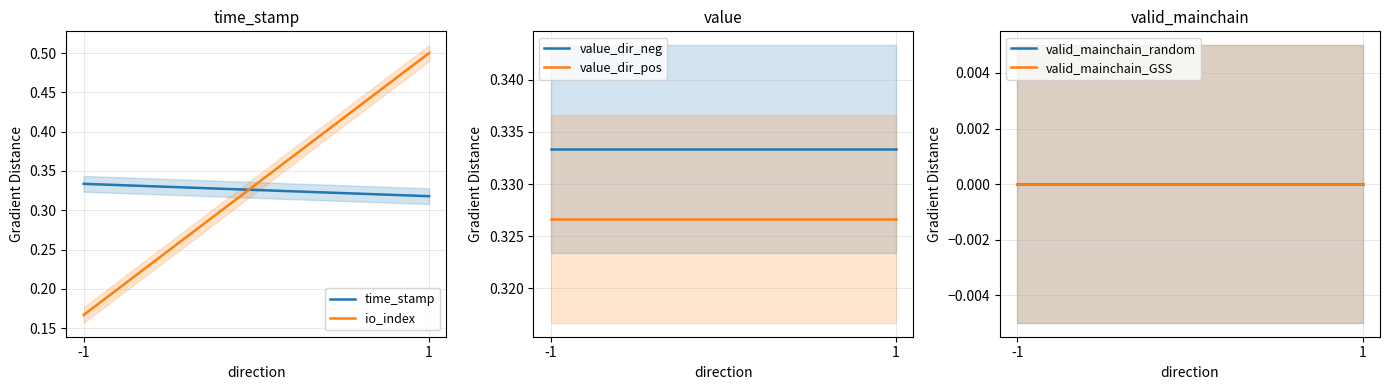

Rank the series at -1 from highest to lowest value.

time_stamp, value_dir_neg, value_dir_pos, io_index, valid_mainchain_random, valid_mainchain_GSS